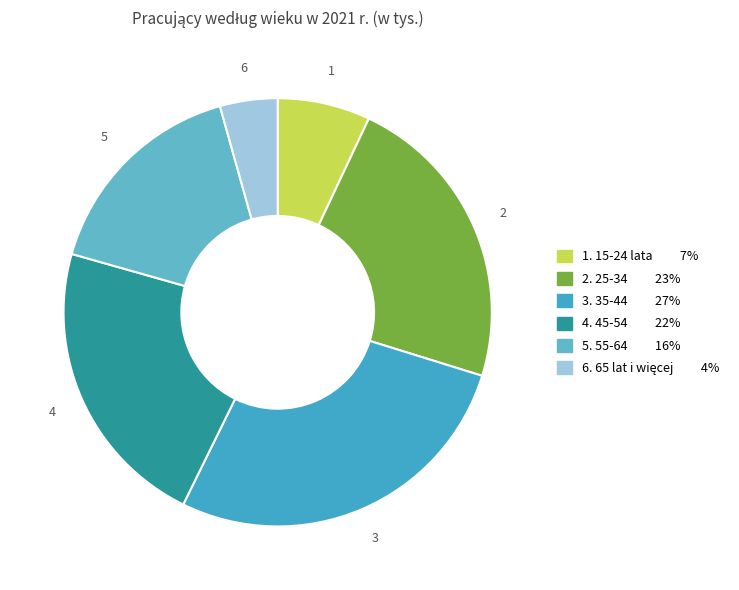

How many segments does this pie chart have?

6